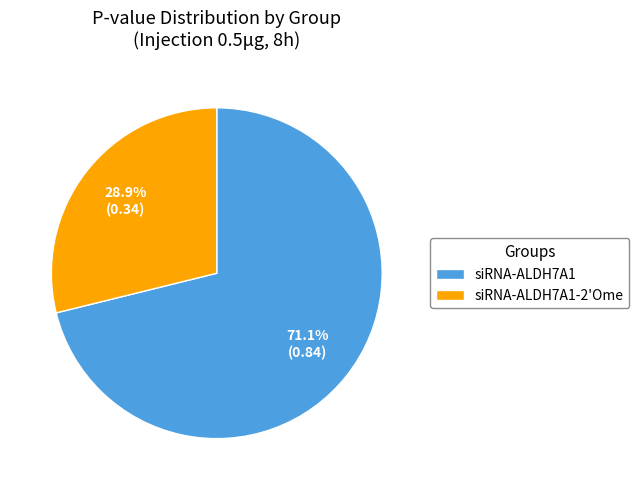

To the nearest percent, what is the difference between the largest and smallest slice percentages?

42%